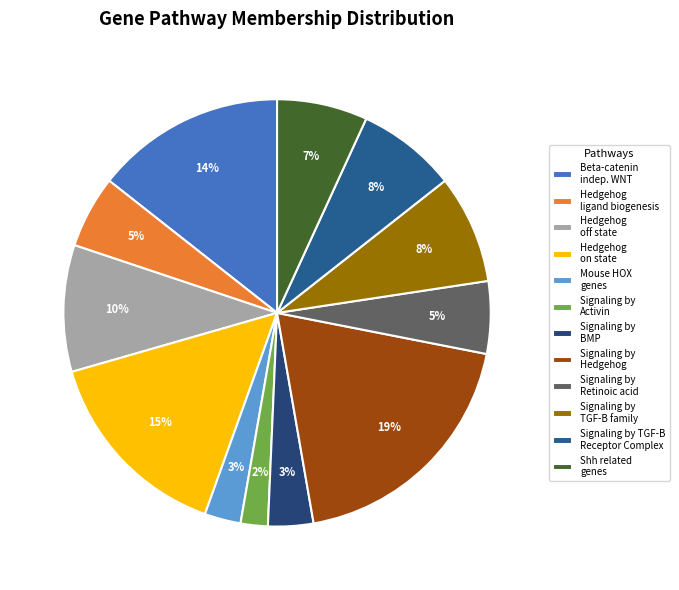

Which slice is the largest?

Signaling by Hedgehog